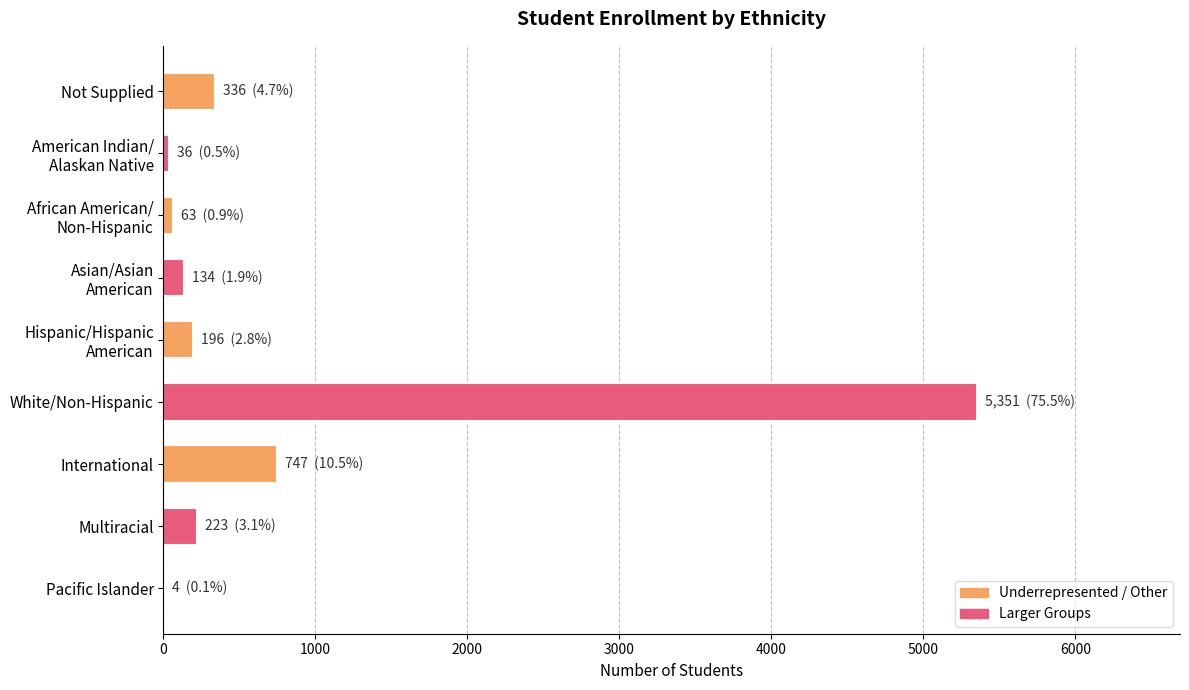

How many distinct data groups are displayed?

1